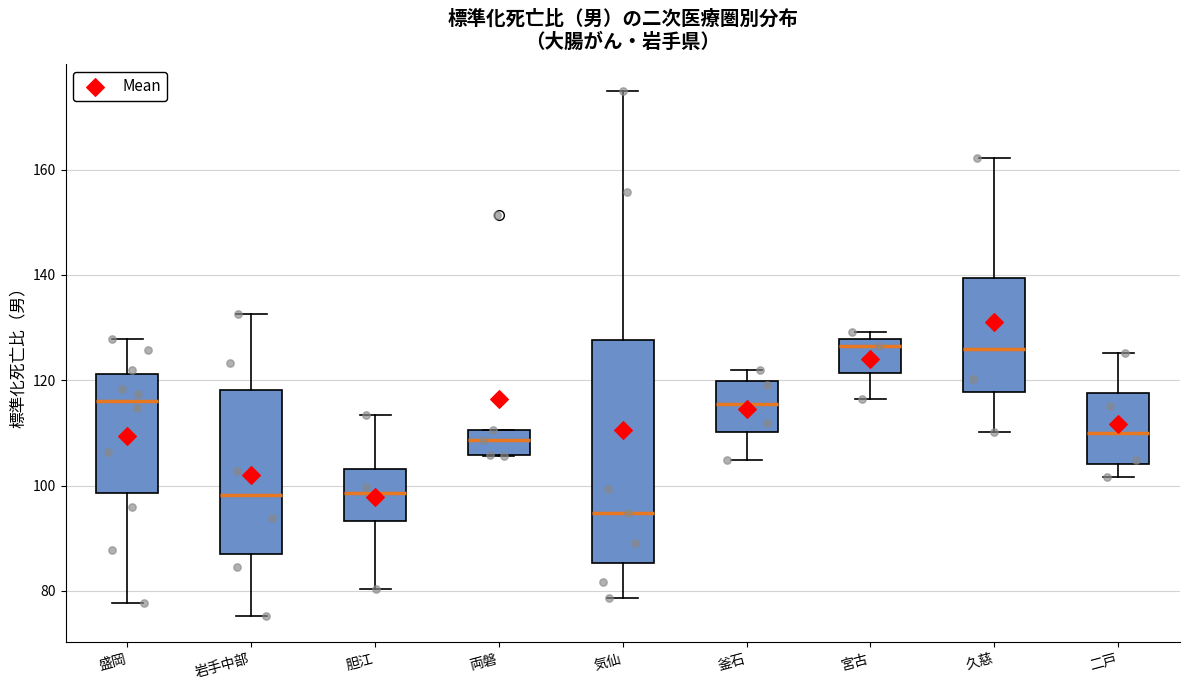

Which box is the tallest, from its lower edge to its upper edge?

気仙